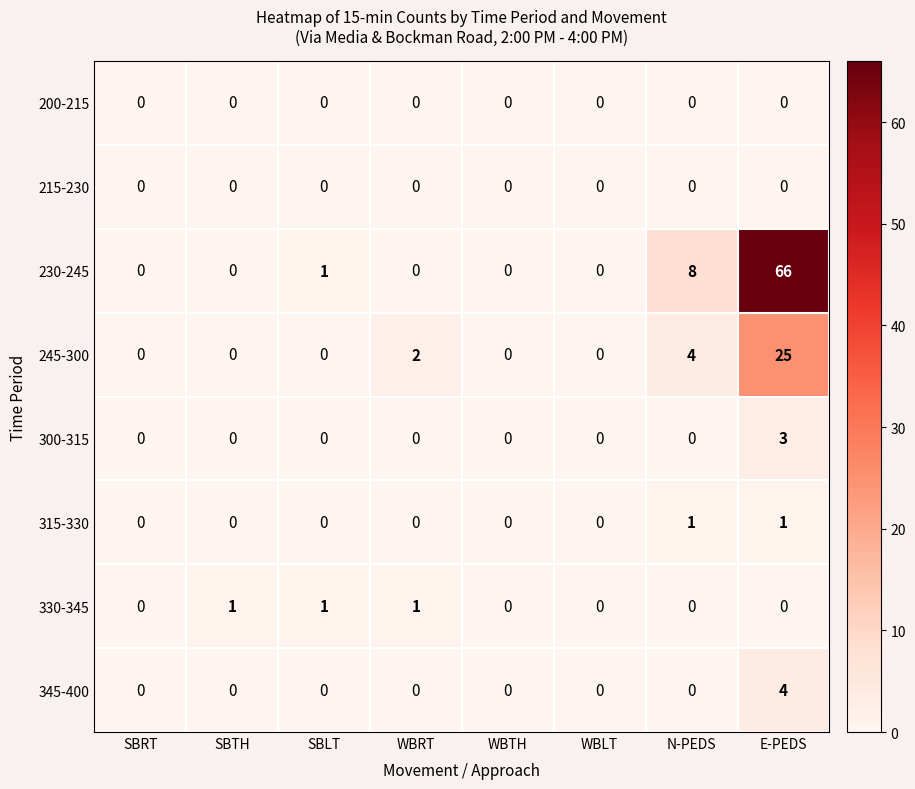

At which category is the sum across all series the highest?

E-PEDS